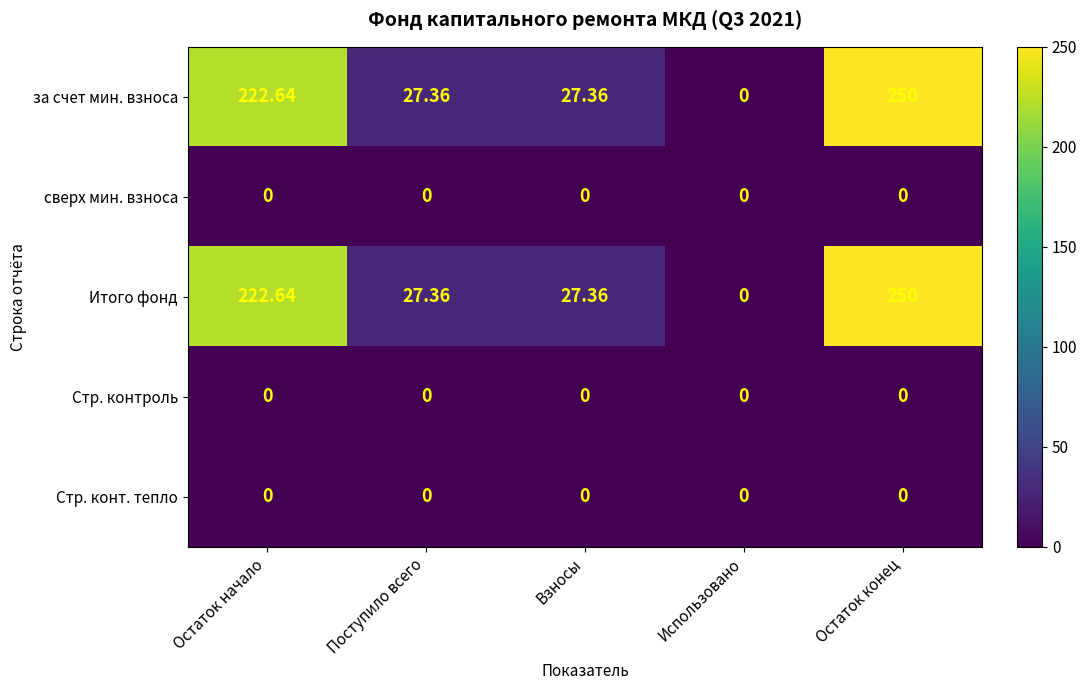

At which category is the sum across all series the highest?

Остаток конец